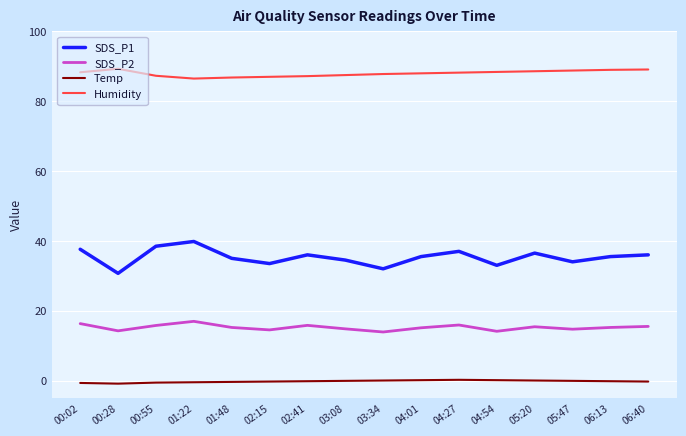

How many lines are shown in the chart?

4